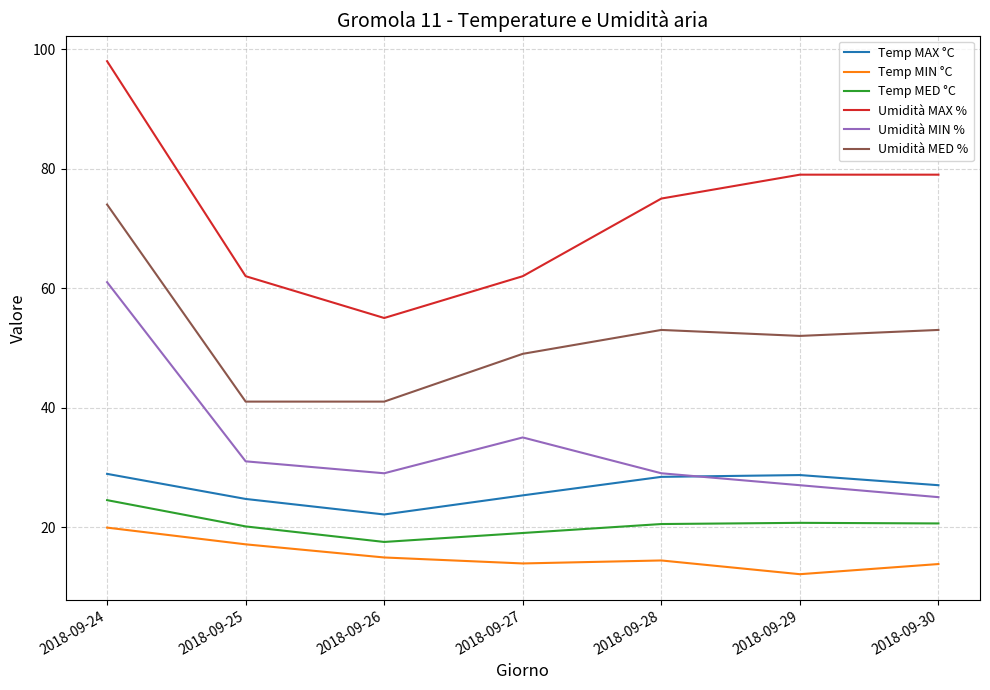

What is the difference between the maximum and second lowest values in the Temp MAX °C series?

4.2